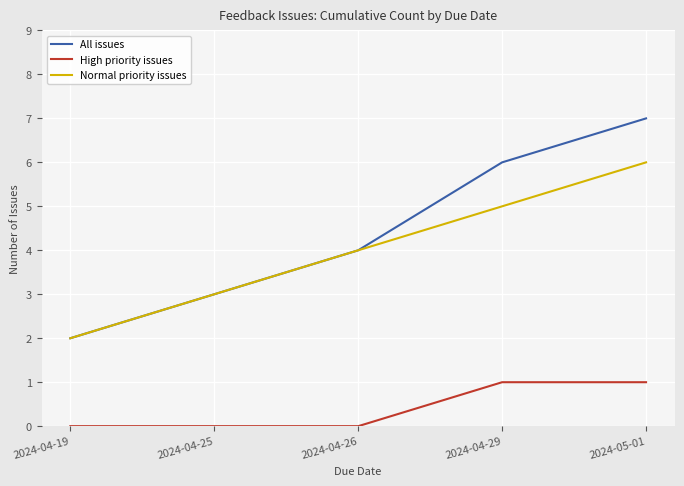

True or false: High priority issues and Normal priority issues cross at least once.

False